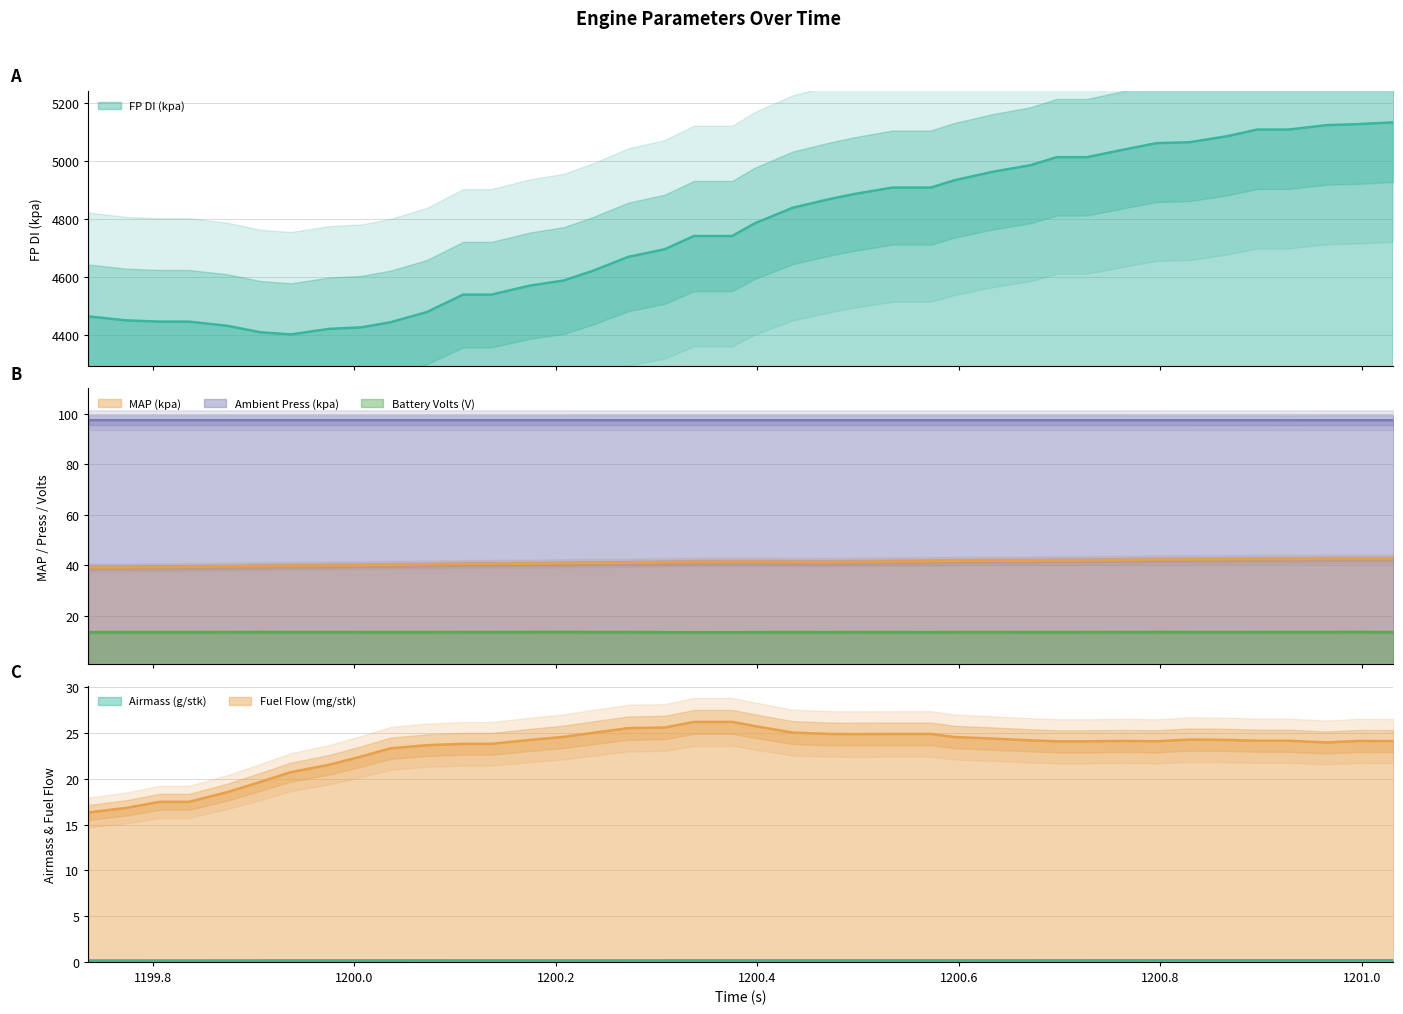

What is the greatest value displayed?

5132.1